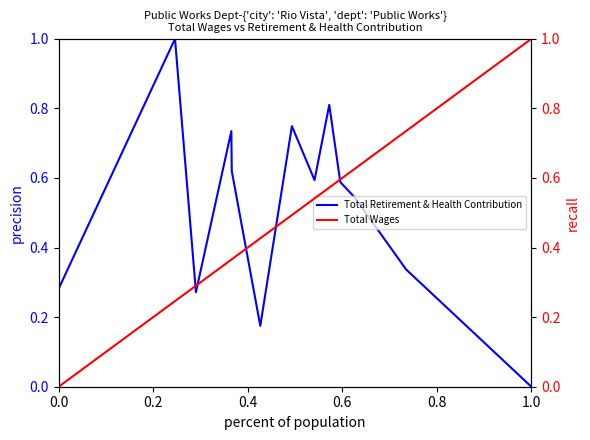

Rank the series by their average value, from highest to lowest.

Total Retirement & Health Contribution, Total Wages